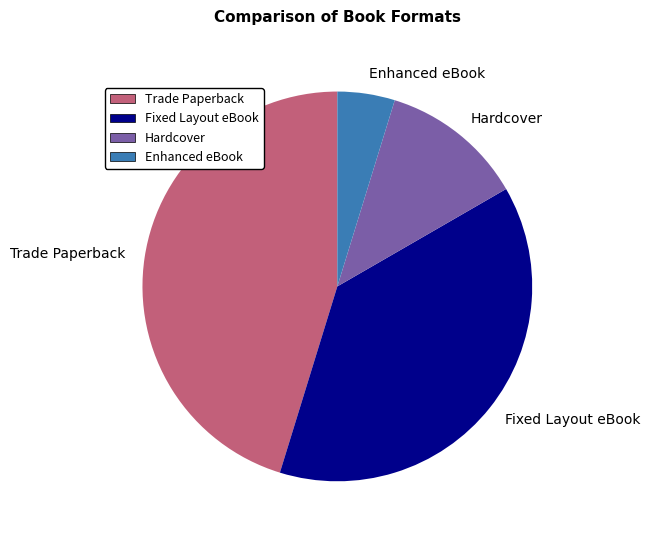

What is the smallest slice in the pie chart?

Enhanced eBook